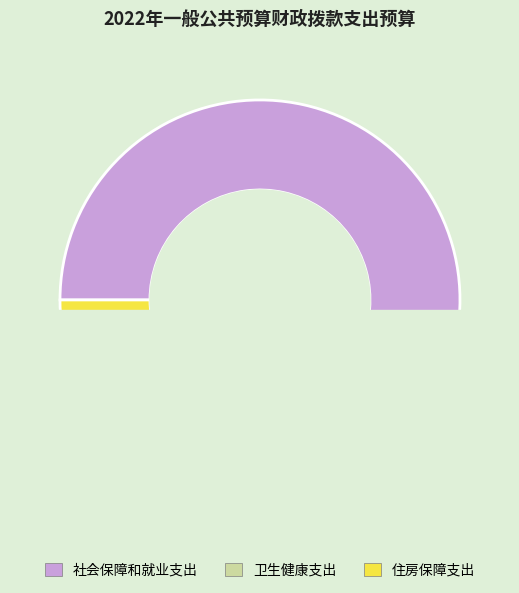

Rank the categories by value from highest to lowest.

社会保障和就业支出, 住房保障支出, 卫生健康支出